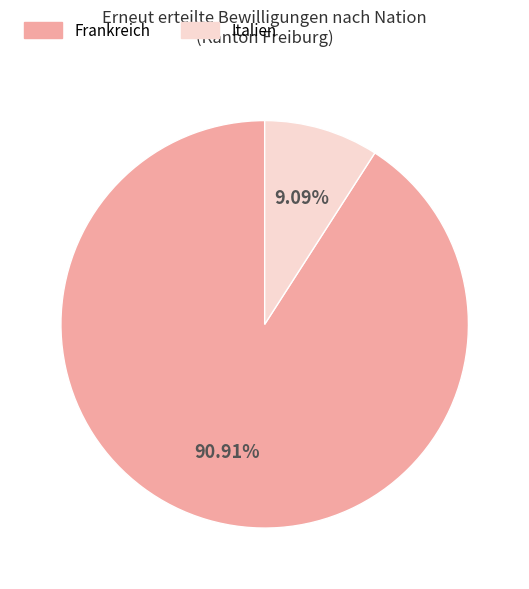

To the nearest percent, what is the average slice percentage?

50%